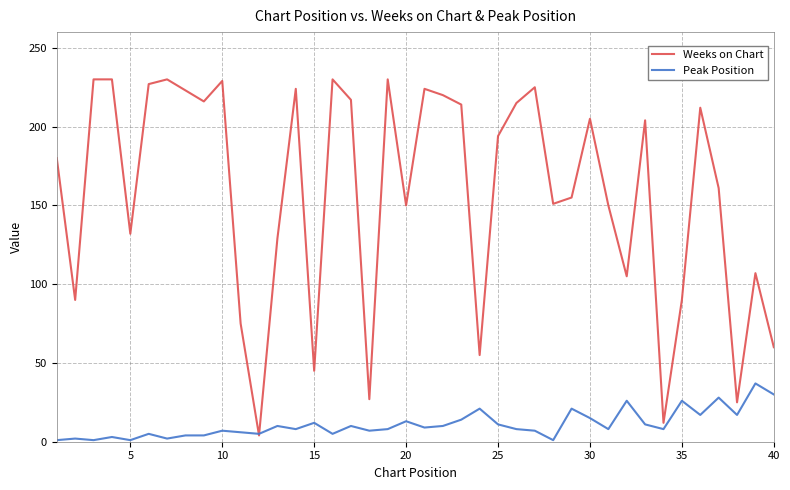

List the series in order of their overall mean, highest first.

Weeks on Chart, Peak Position